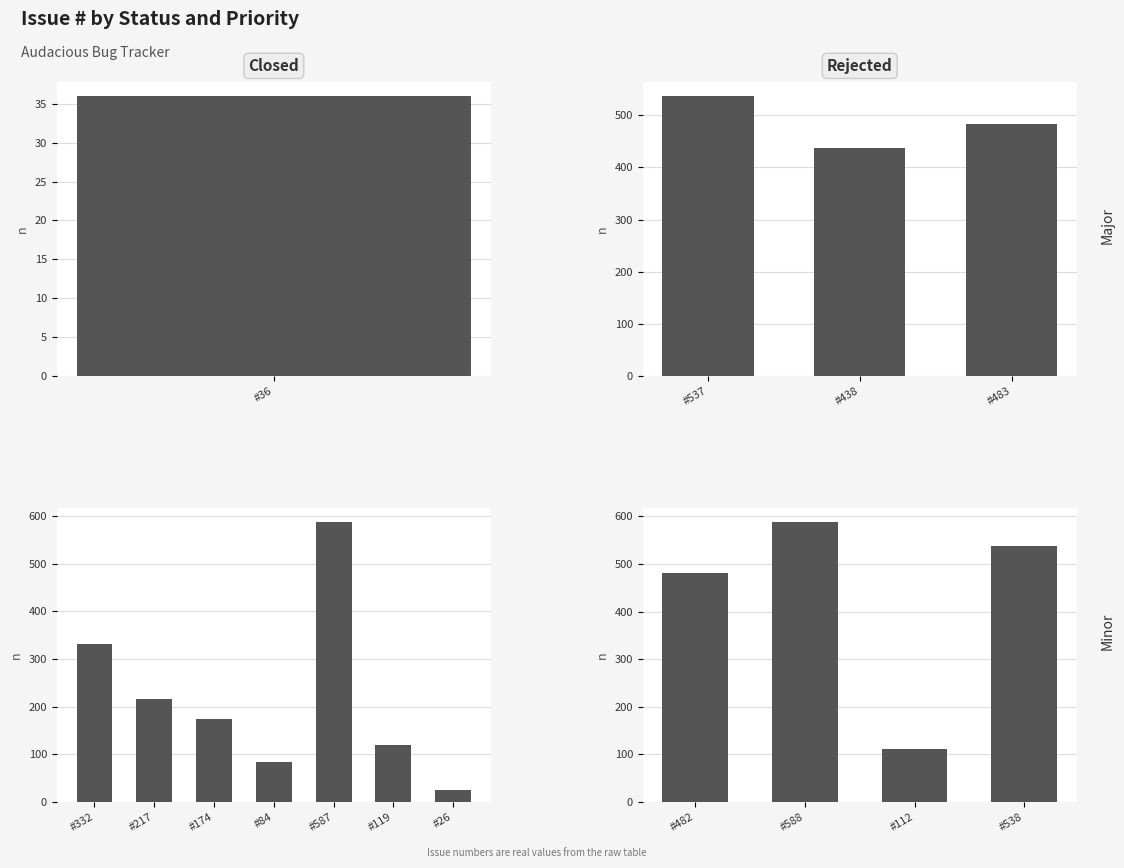

True or false: the data shows 238 at #588.

False